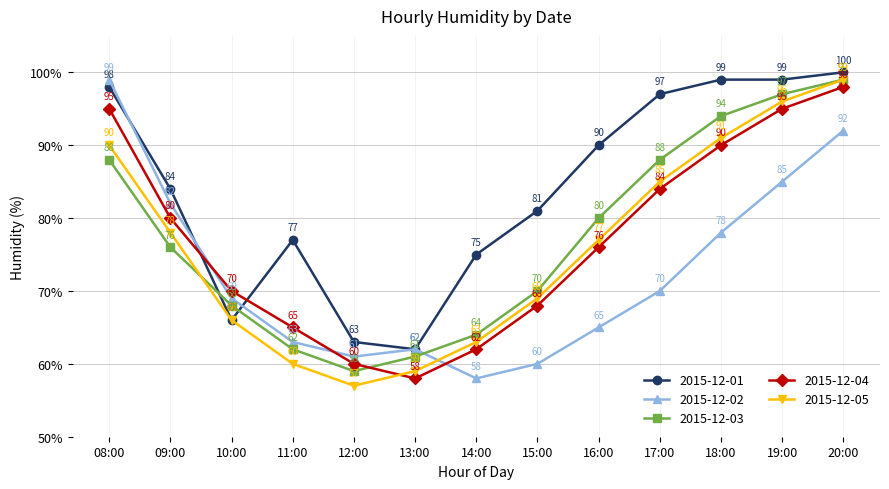

Is this an area chart (filled region under the line)?

No